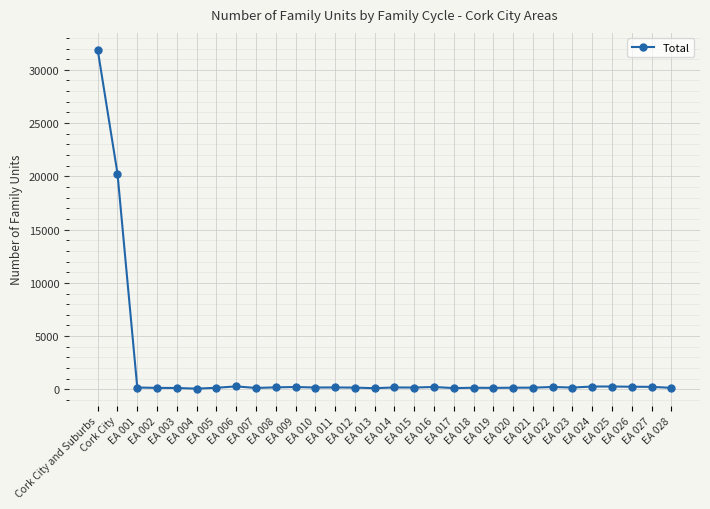

Does the chart display data point markers on the line(s)?

Yes